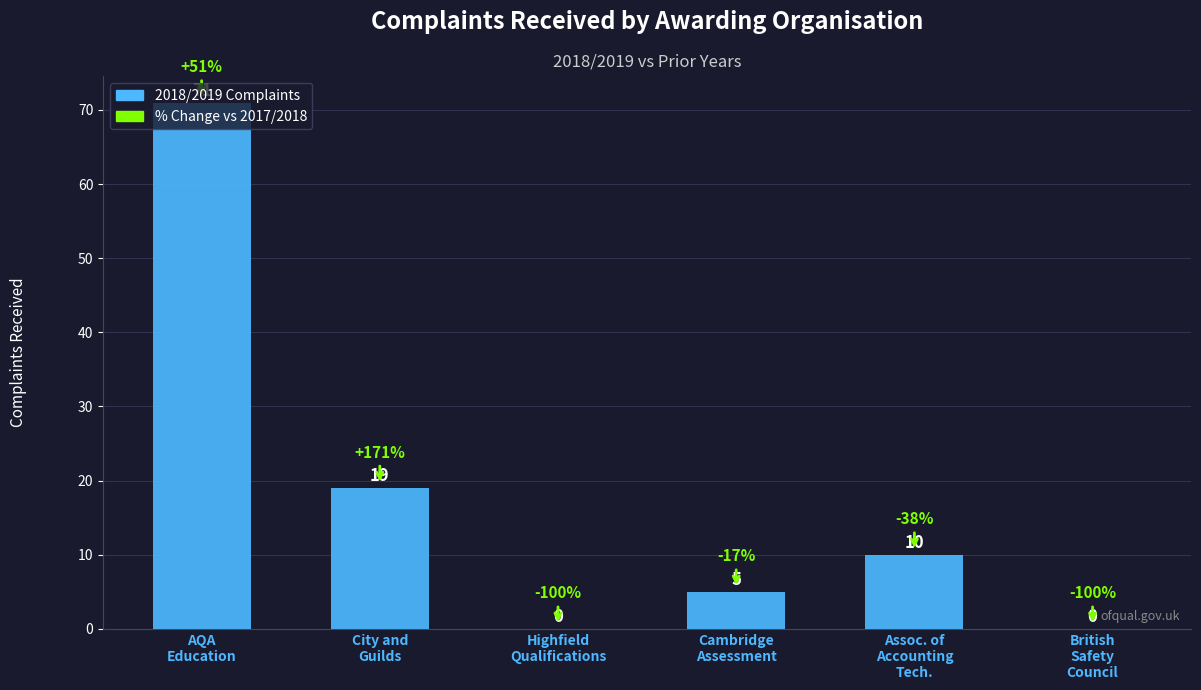

Are the bars horizontal?

No